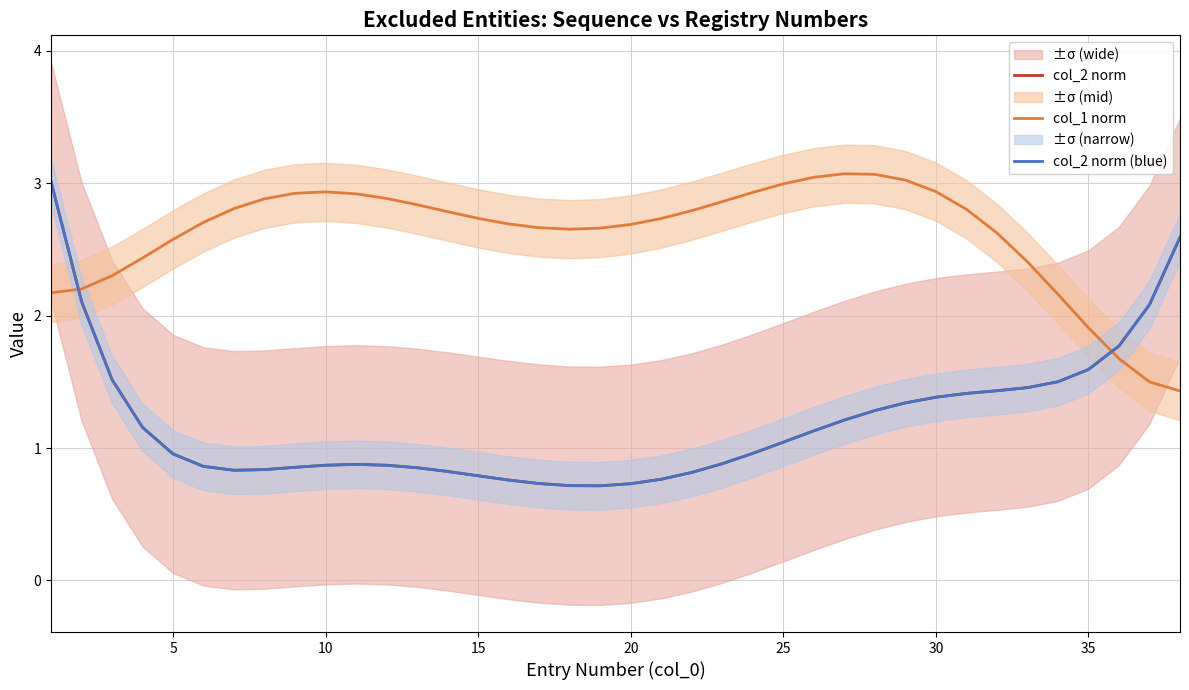

Where is col_1 norm nearest to the value 2?

35